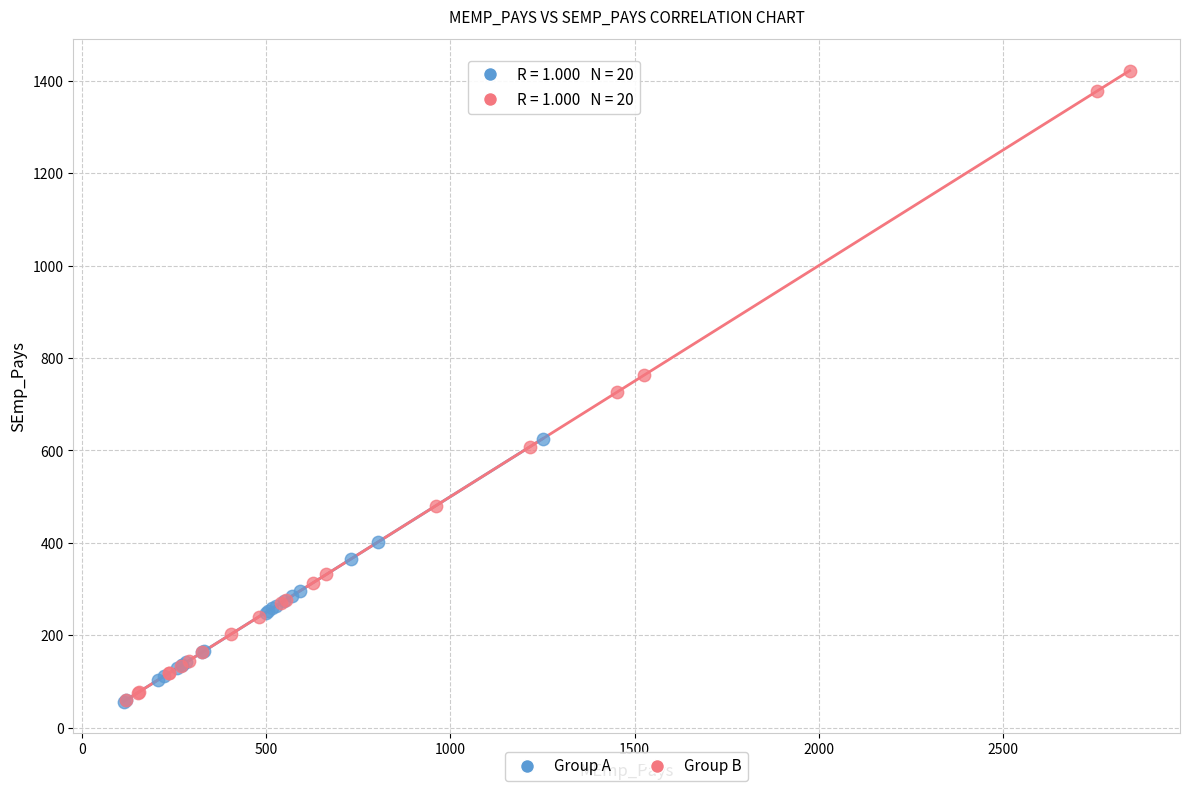

Which series has the largest Y range (max minus min)?

Group B